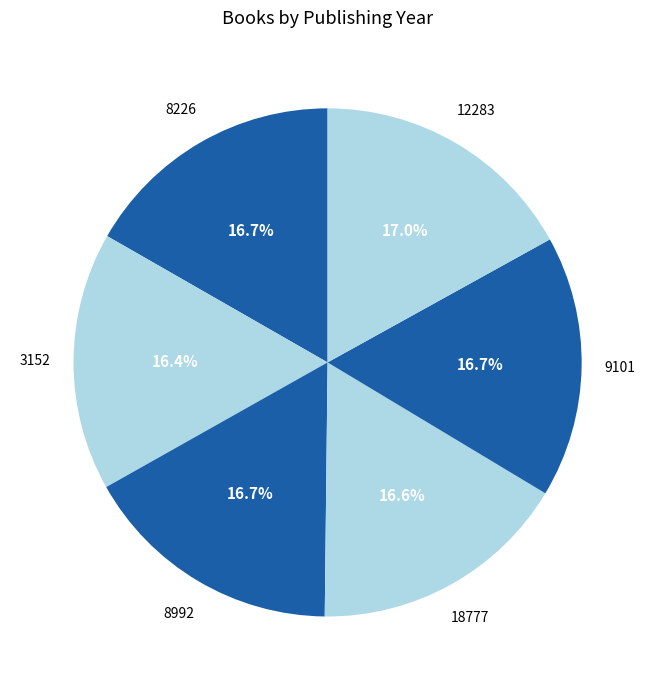

How many slices are in this pie chart?

6